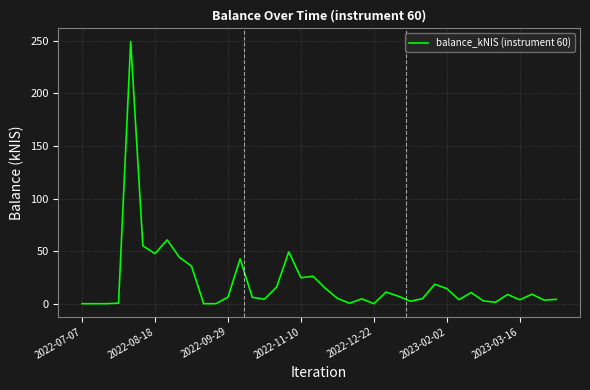

Does the chart have visible grid lines?

Yes